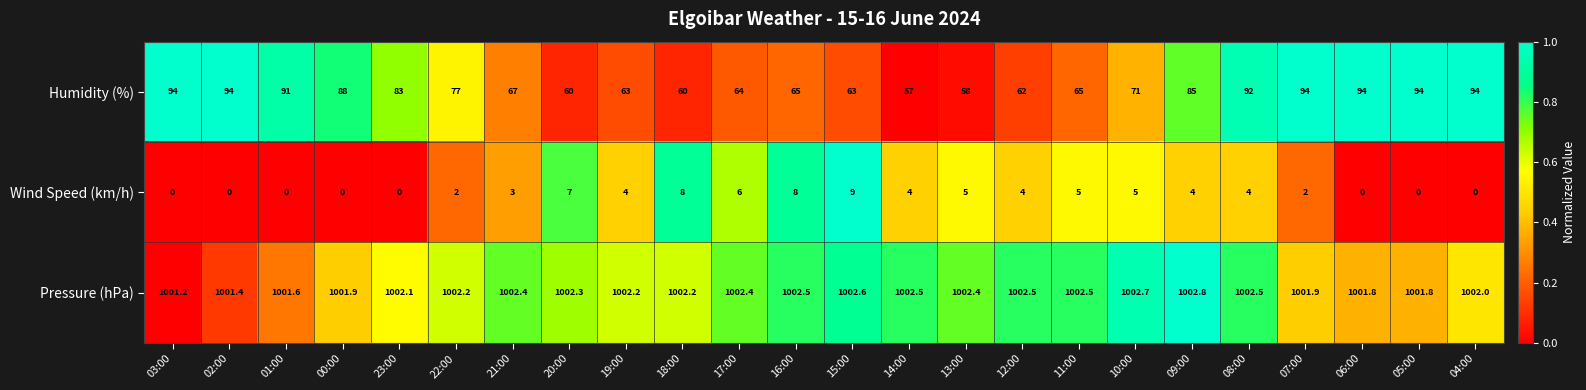

What is the difference between the Humidity (%) values at 10:00 and 19:00?

8.0